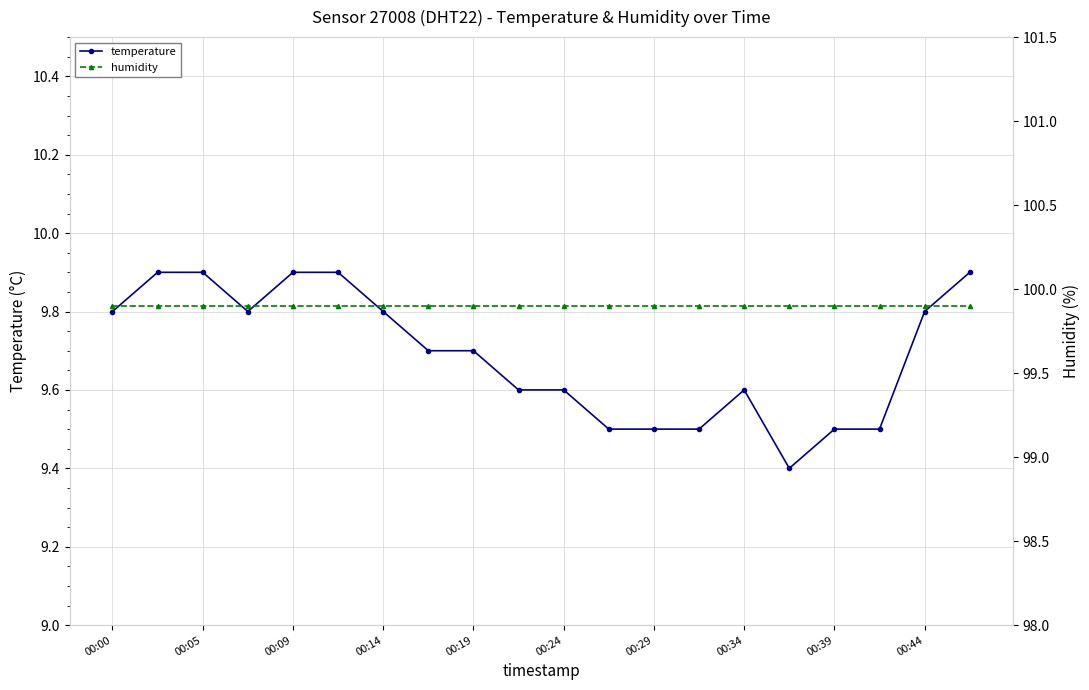

At how many categories does at least one series exceed 51?

20